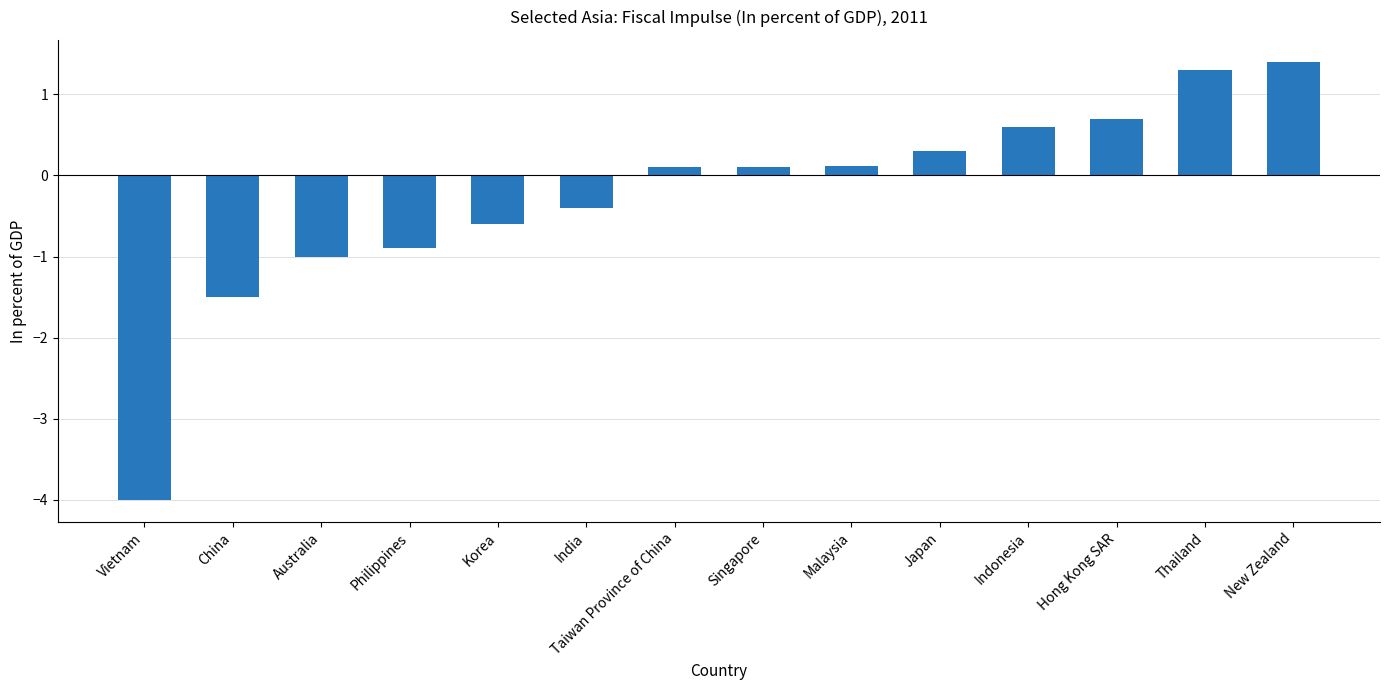

What is the average value?

-0.3